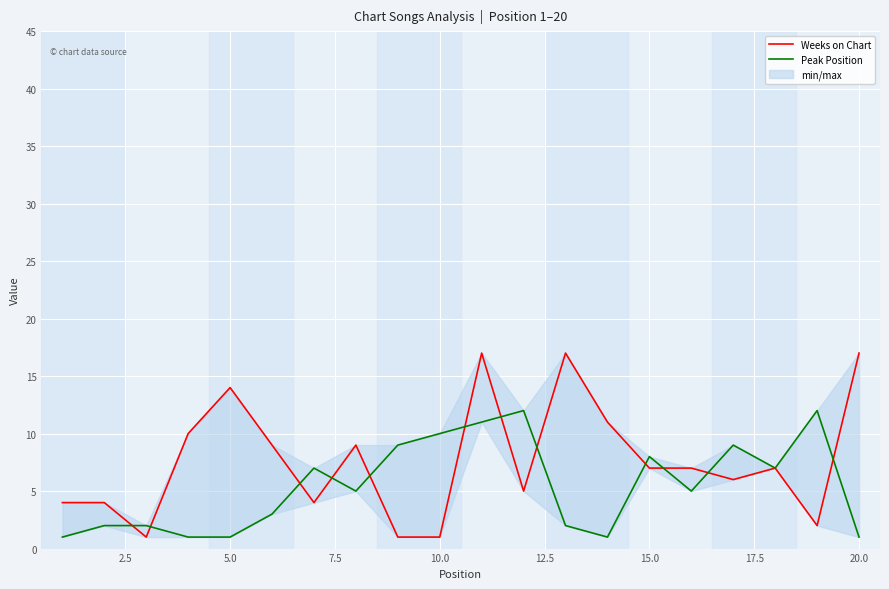

What is the total value across all series at 12.5?

12